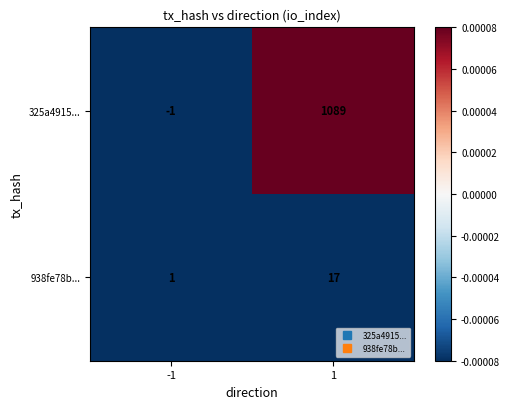

Which category has the lowest value across all series?

-1